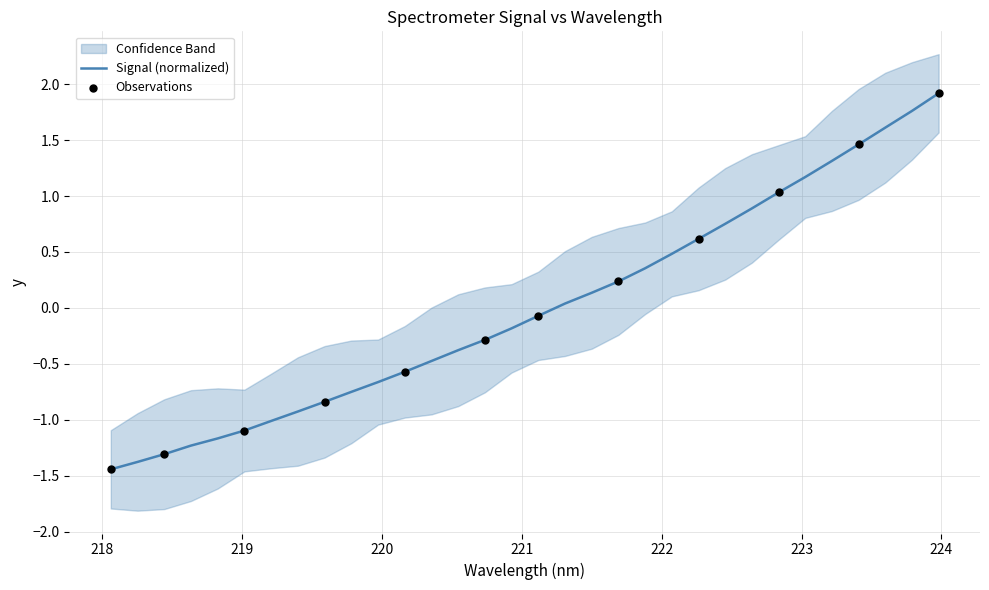

What is the lowest value of the Signal (normalized) series?

-1.4